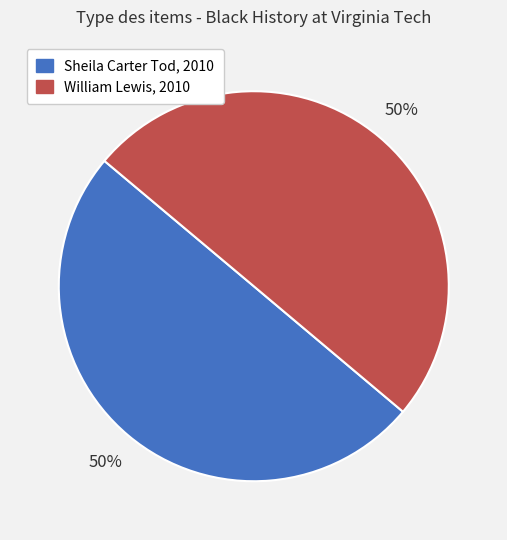

Count the number of slices in the pie.

2